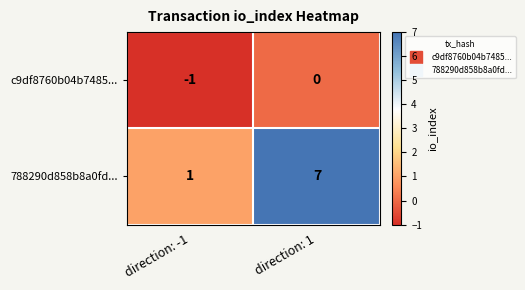

At which label is 788290d858b8a0fd... closest to 4?

direction: -1